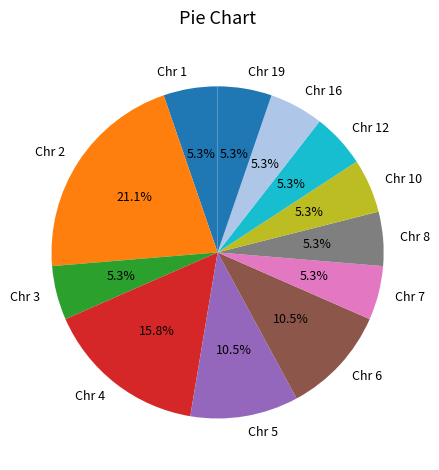

Does any single category account for the majority?

No